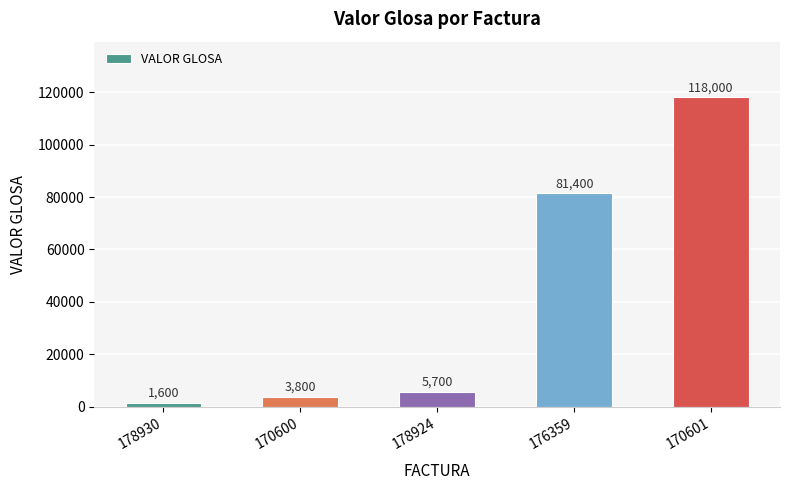

Which label corresponds to the largest value in the chart?

170601